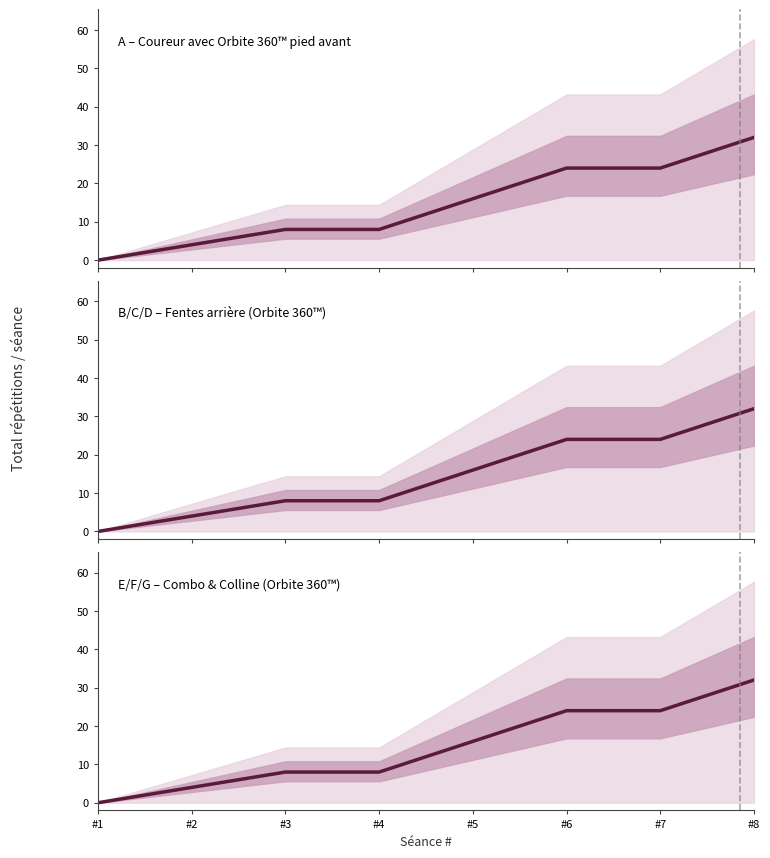

At which label is A – Coureur avec Orbite 360™ pied avant closest to 16?

#5